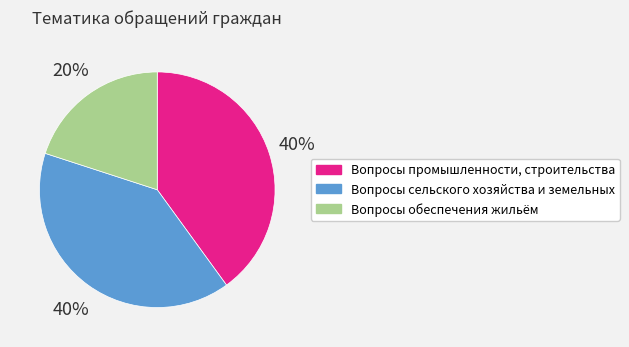

Is there a majority slice in this chart?

No